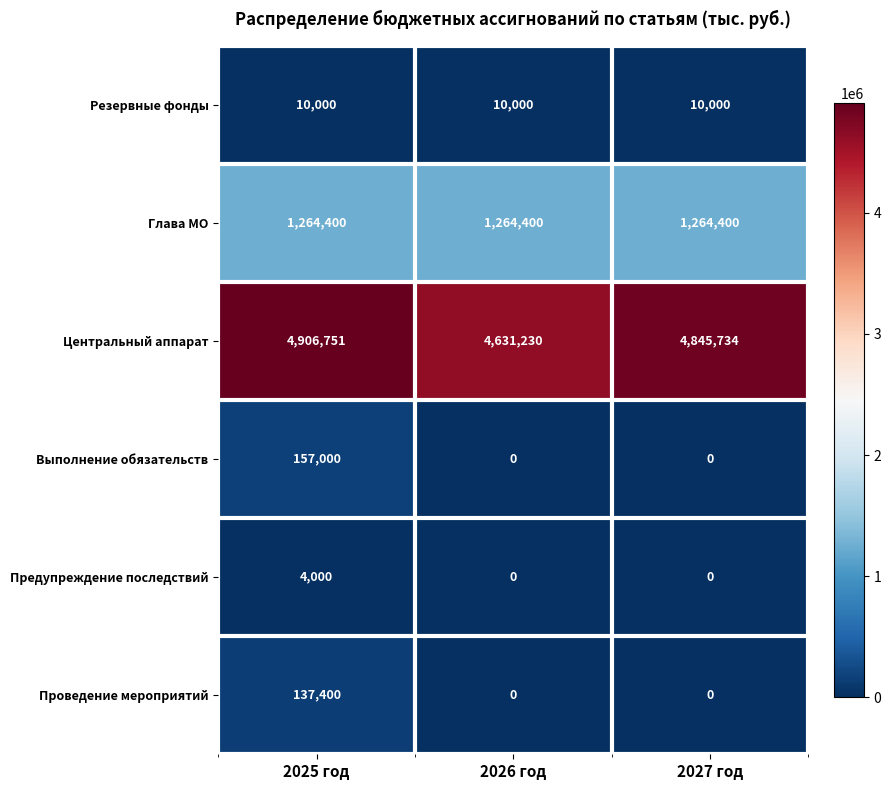

Reading left to right, what are all the values shown in this chart?

Резервные фонды: 10000	10000	10000
Глава МО: 1264400	1264400	1264400
Центральный аппарат: 4906751	4631230	4845734
Выполнение обязательств: 157000	0	0
Предупреждение последствий: 4000	0	0
Проведение мероприятий: 137400	0	0